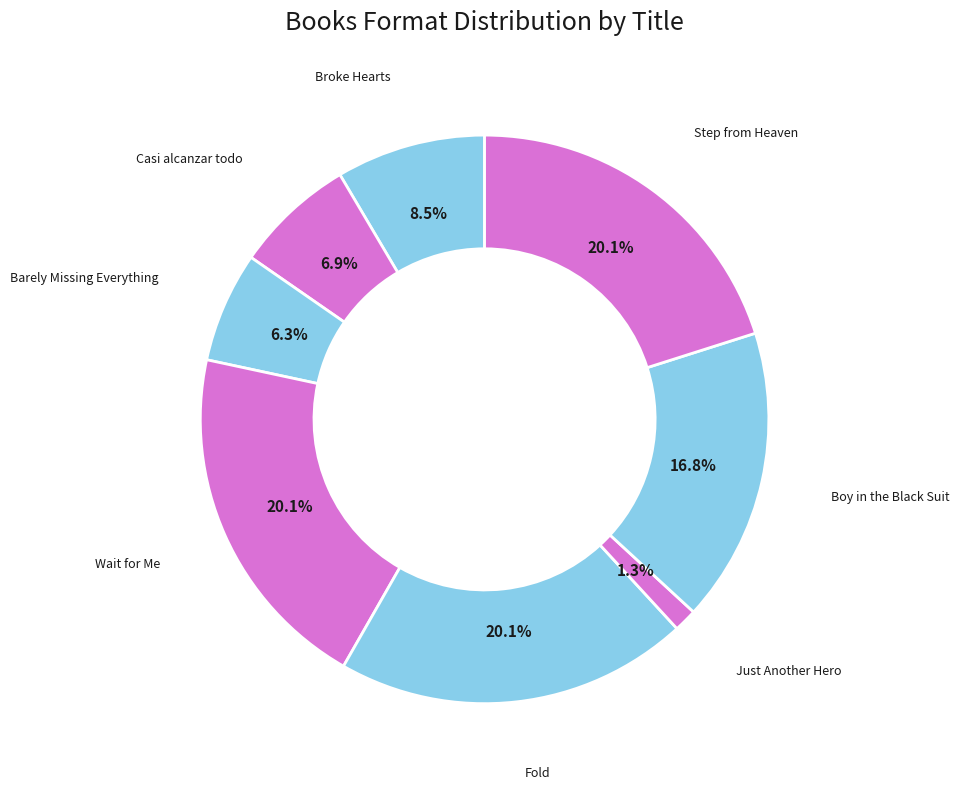

Which category has the biggest portion of the pie?

Wait for Me